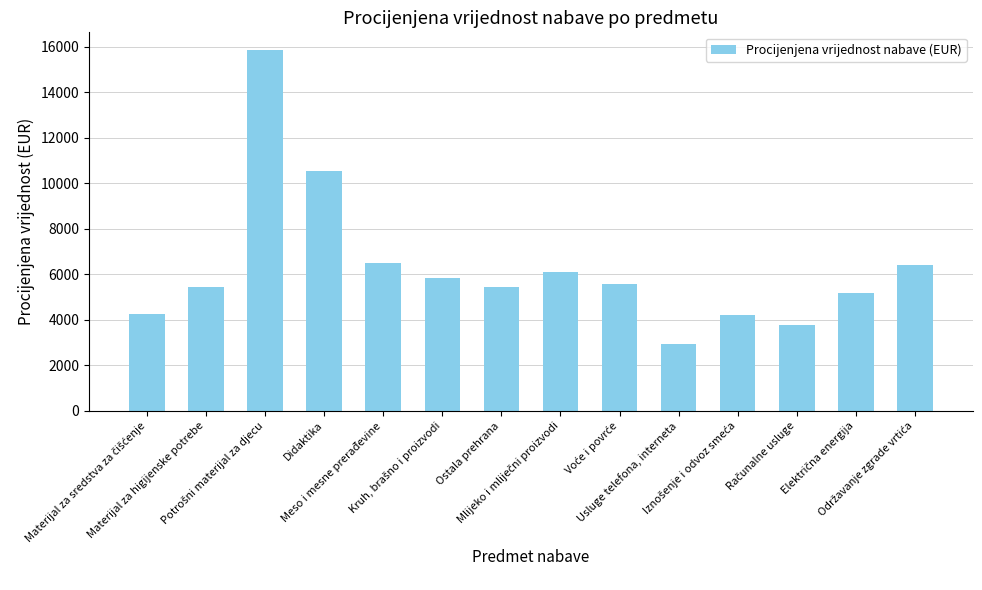

What is the greatest value displayed?

15836.7